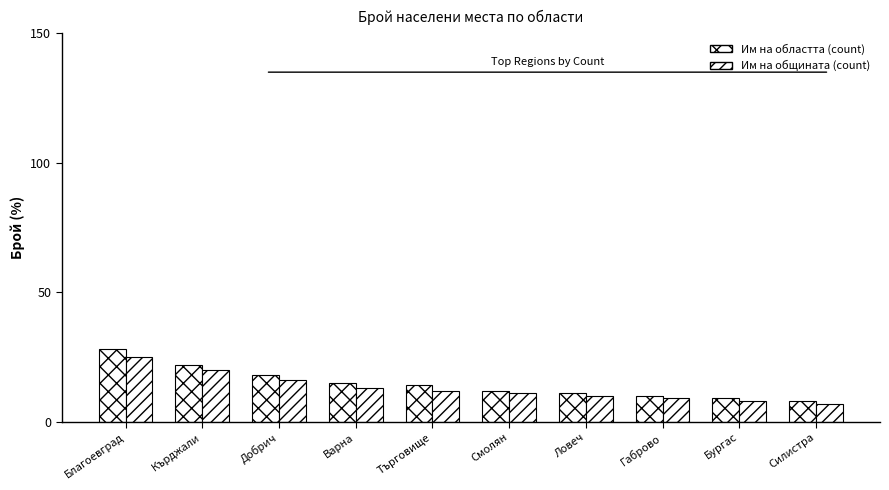

How many distinct data groups are displayed?

2